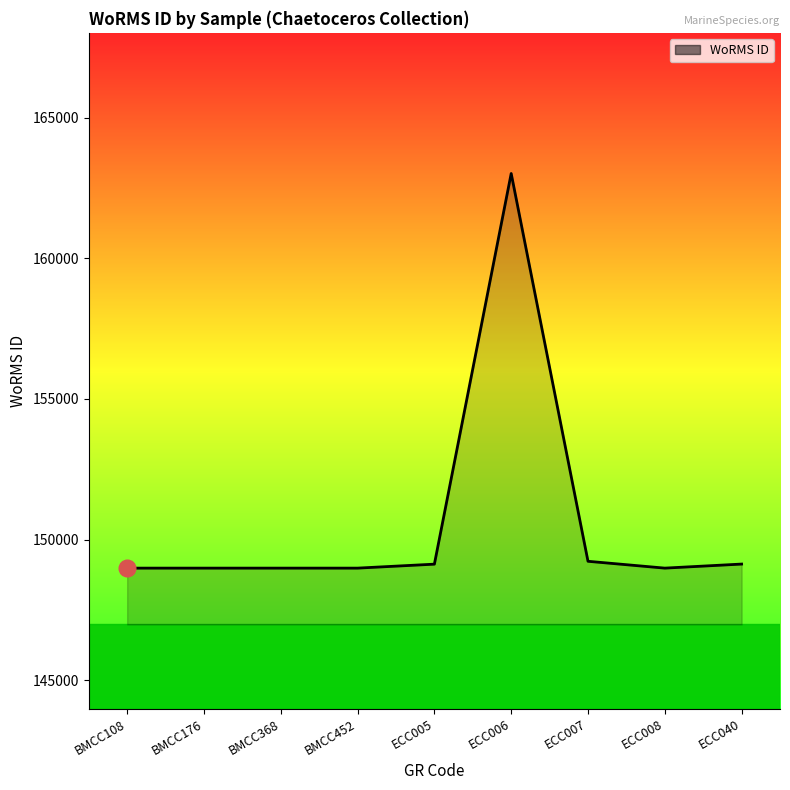

Is it true that the value at ECC007 is 149228?

True